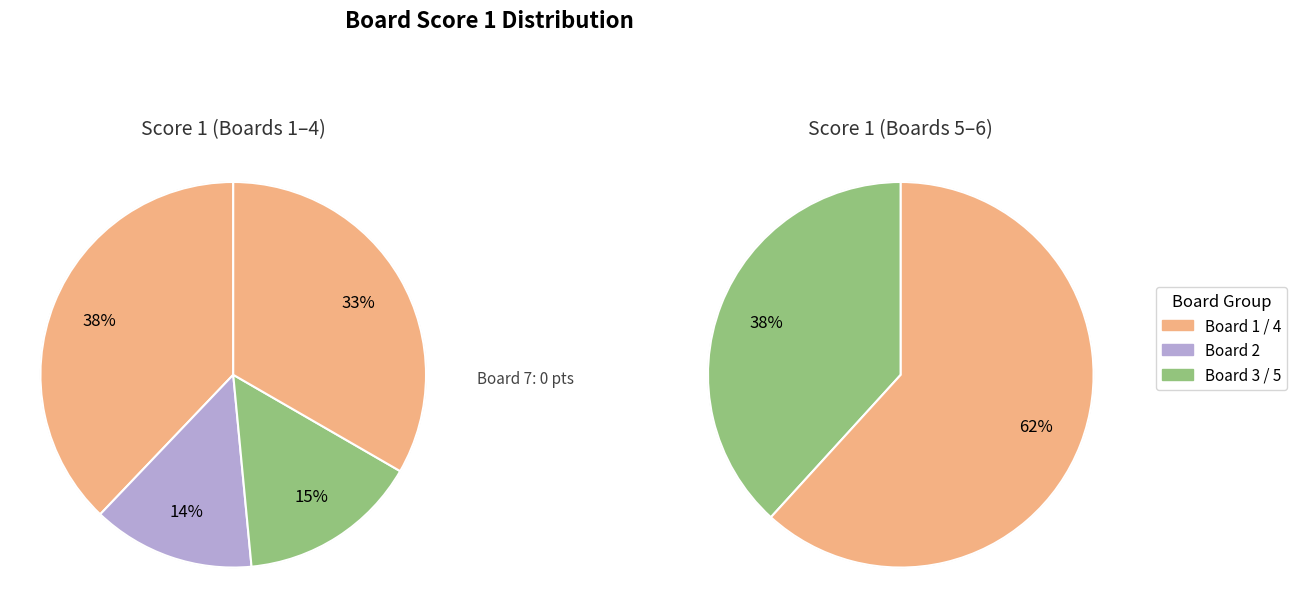

Which category has the smallest portion of the pie?

7